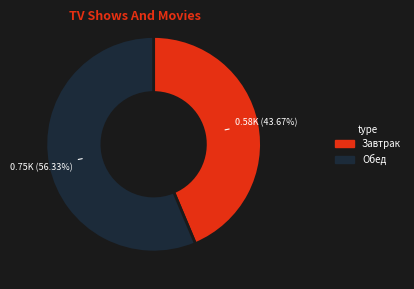

Is there any slice that represents more than half of the pie?

Yes